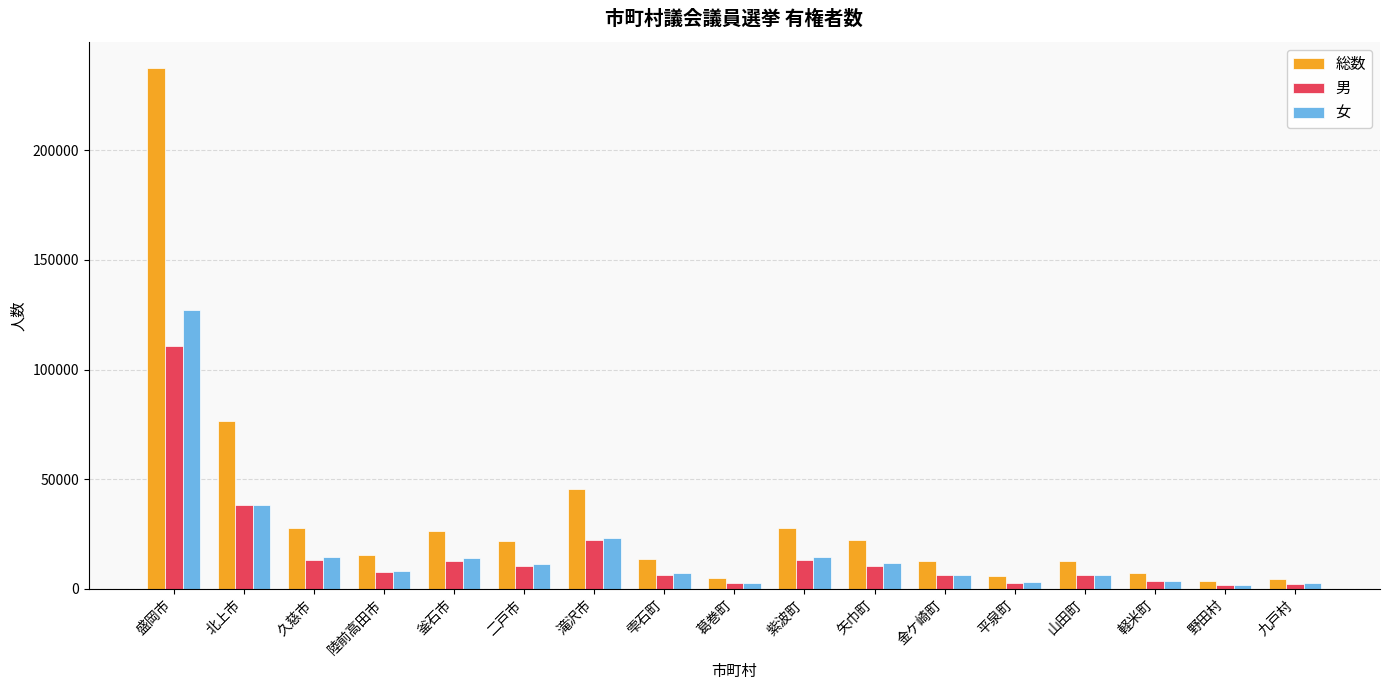

At which category does the chart reach its peak across all series?

盛岡市